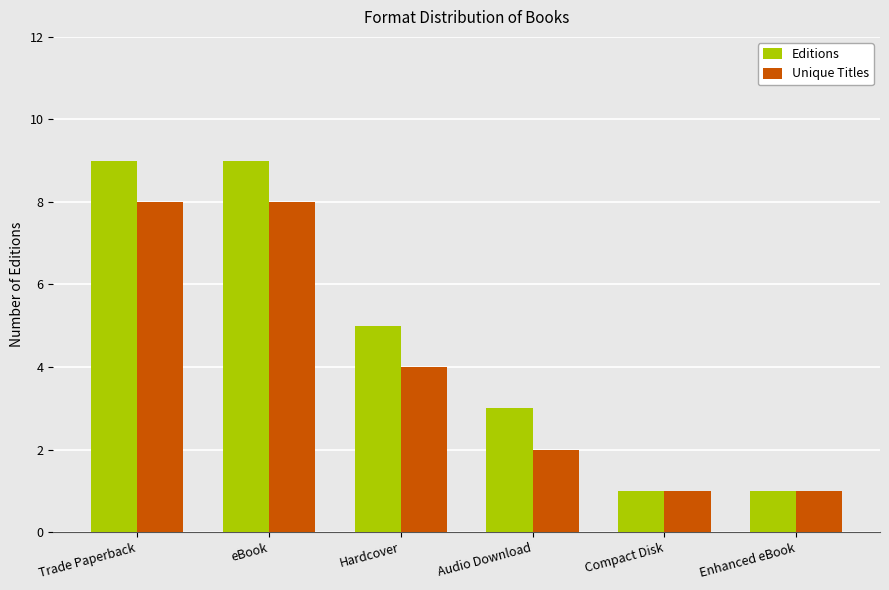

How many Editions values are between 1 and 9?

6